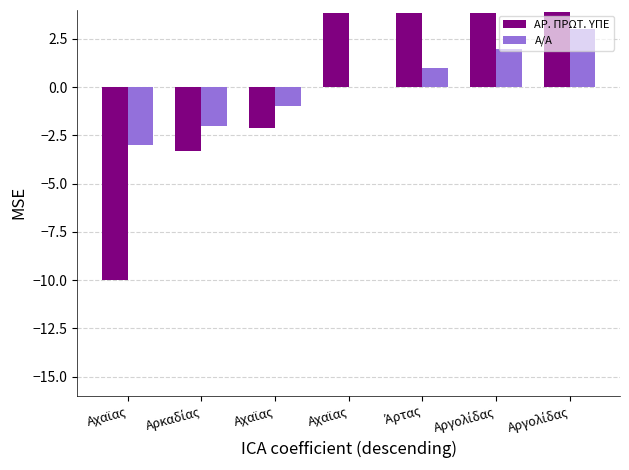

Reading left to right, extract all data points from this chart.

ΑΡ. ΠΡΩΤ. ΥΠΕ: -10.0	-3.3	-2.1	3.8	3.9	3.9	3.9
Α/Α: -3.0	-2.0	-1.0	0.0	1.0	2.0	3.0